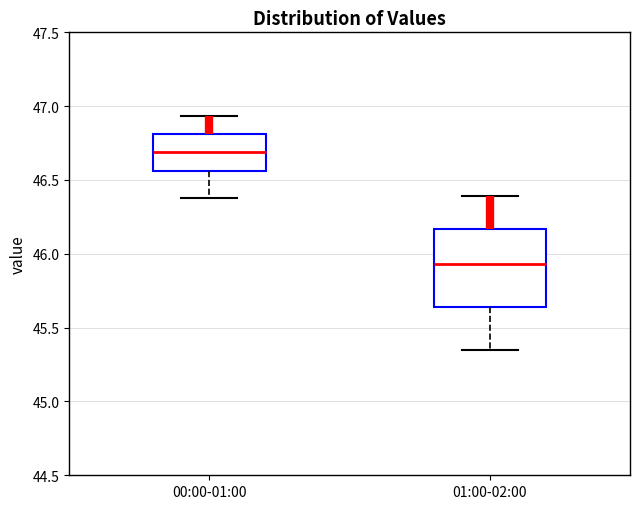

Where does the lower whisker of the box for 00:00-01:00 end on the y-axis? The values are not printed on the chart, so give them approximately, as read against the axis.

46.40